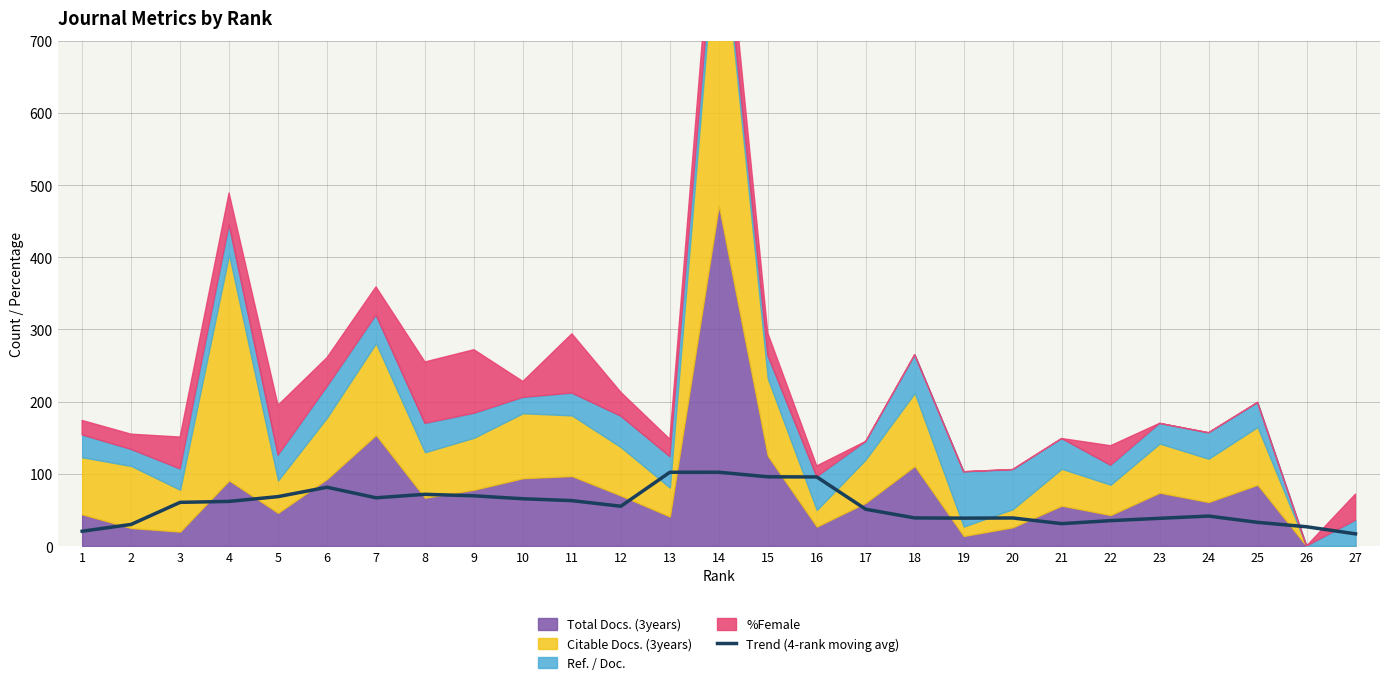

Reading left to right, transcribe all the data shown in this chart.

20.6	30.0	60.6	61.9	68.5	81.5	66.9	71.7	69.6	65.6	62.9	55.2	102.2	102.3	95.9	95.8	51.0	39.0	38.7	38.9	31.1	35.2	38.4	41.6	32.9	26.8	16.9